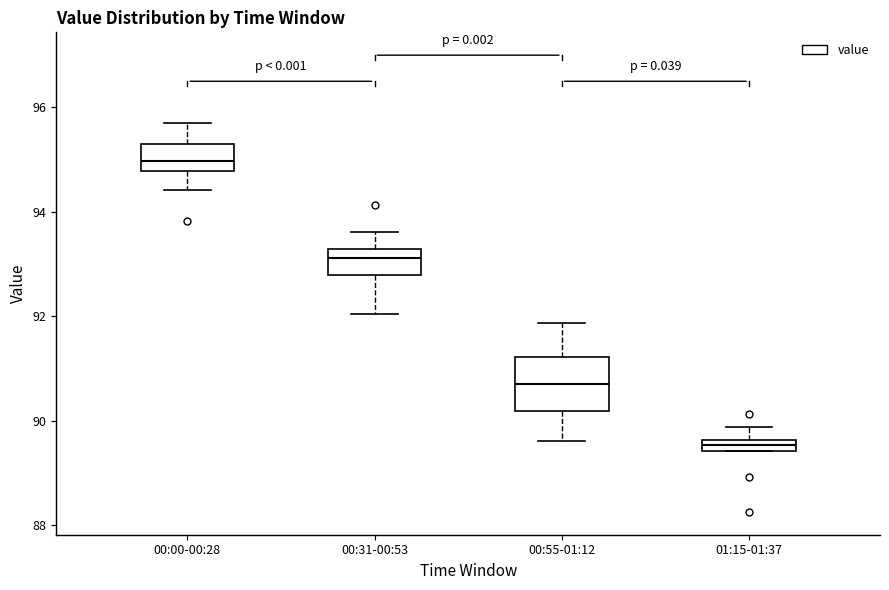

Where does the upper whisker of the box for 00:31-00:53 end on the y-axis? The values are not printed on the chart, so give them approximately, as read against the axis.

93.6